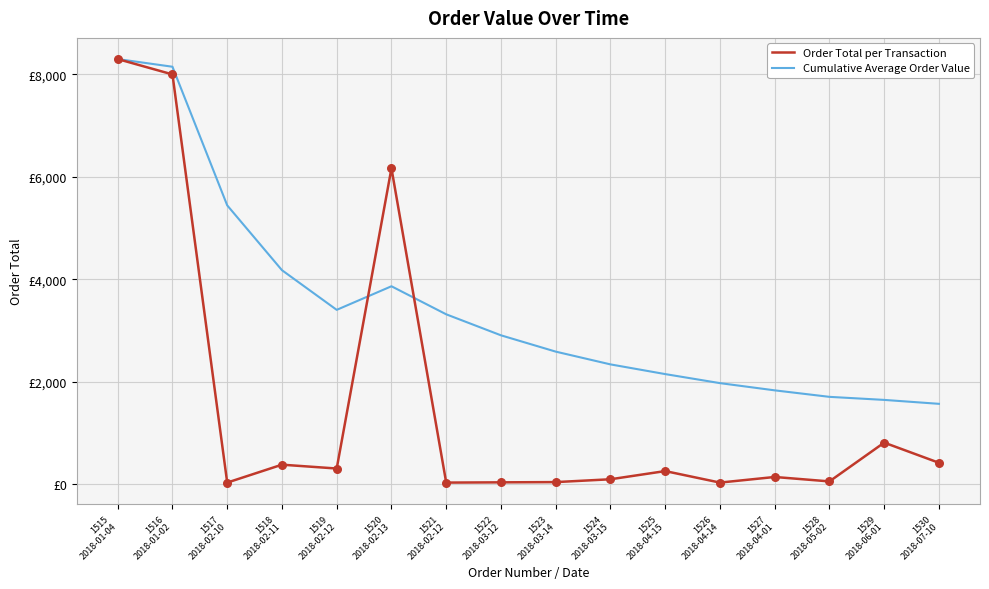

Which series has the largest total across all categories?

Cumulative Average Order Value